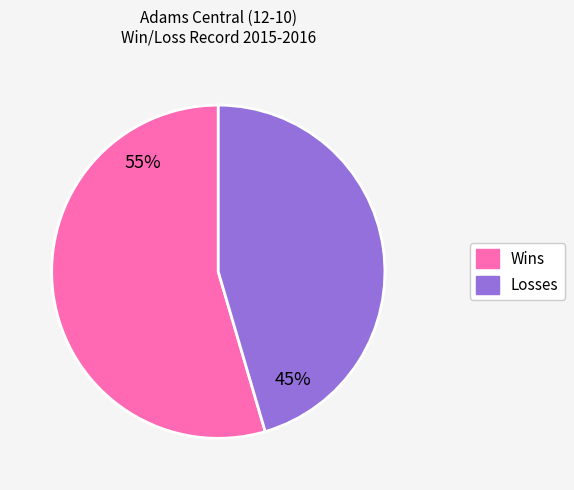

What percentage is the Losses slice, to the nearest percent?

45%